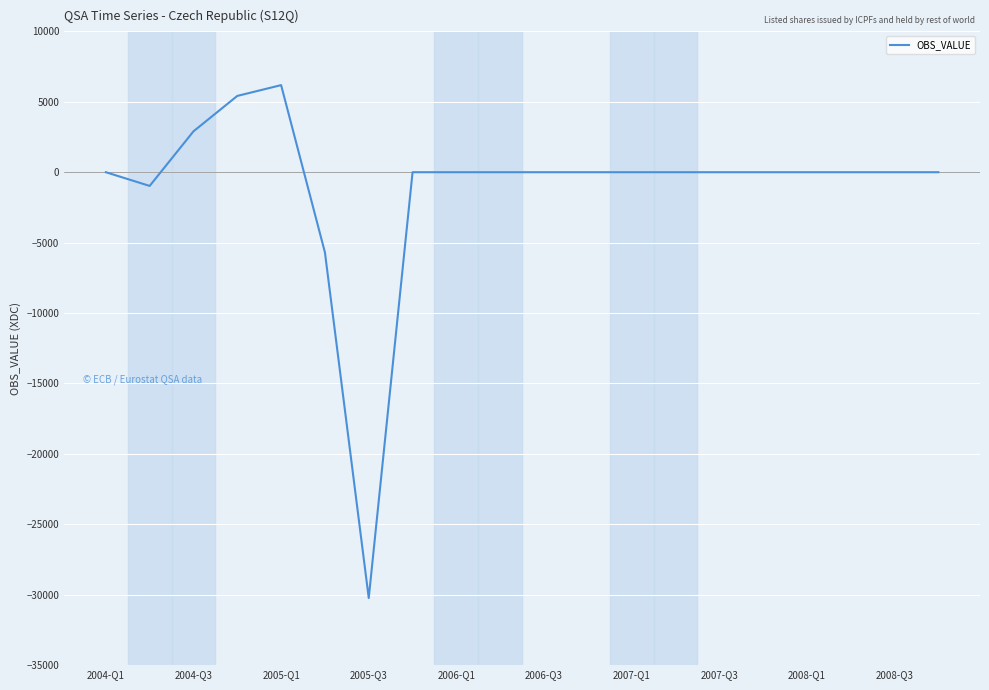

What is the difference between the maximum and minimum values?

36419